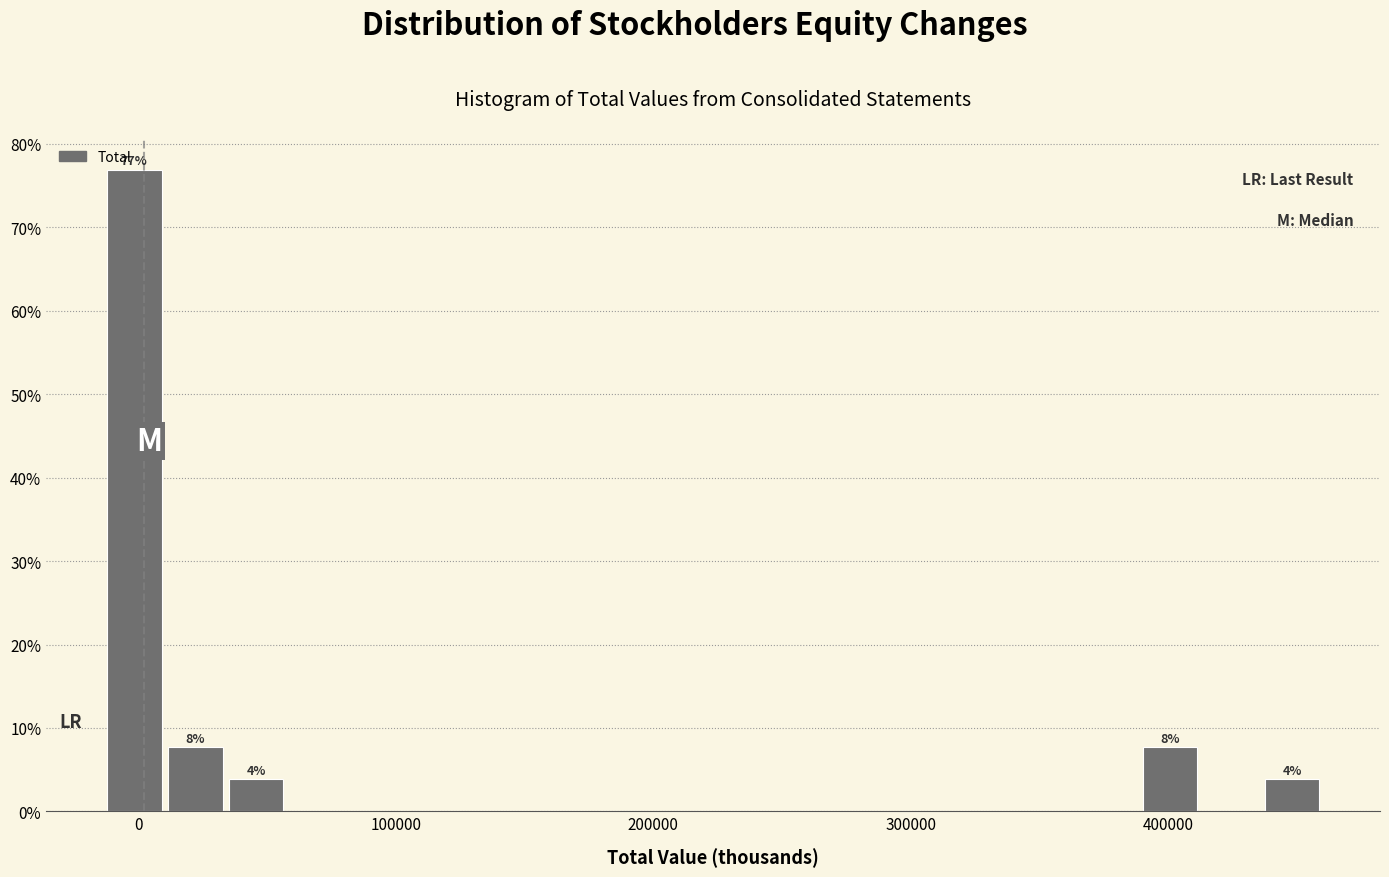

Around what value on the x-axis is the tallest bar? Give the approximate position of its centre, as read against the axis.

0